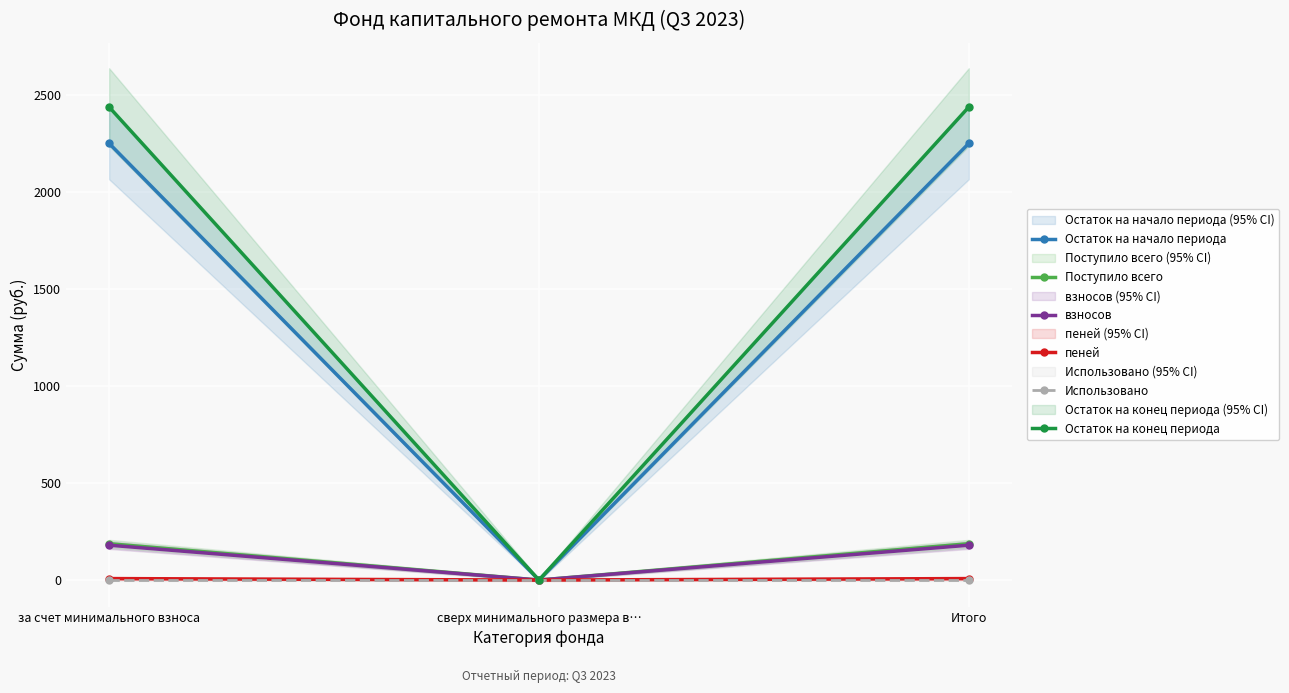

How many values in пеней are above zero?

2